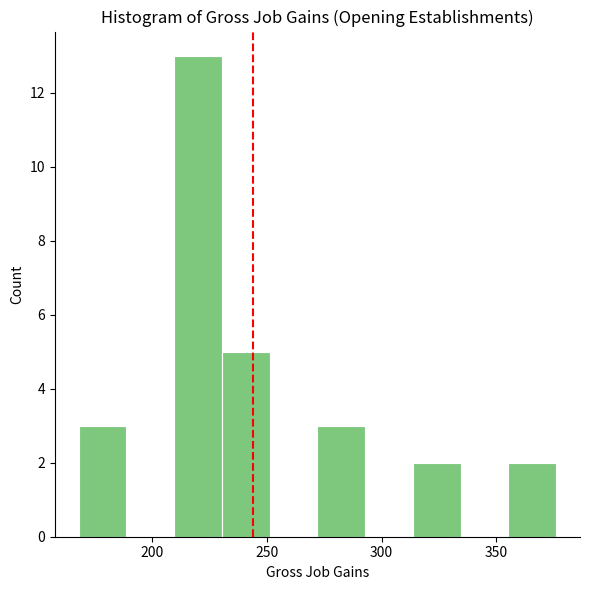

What is the height of the bar covering 315 to 335 on the x-axis? Neither the bar edges nor the heights are printed on the chart, so give them approximately, as read against the axes.

2